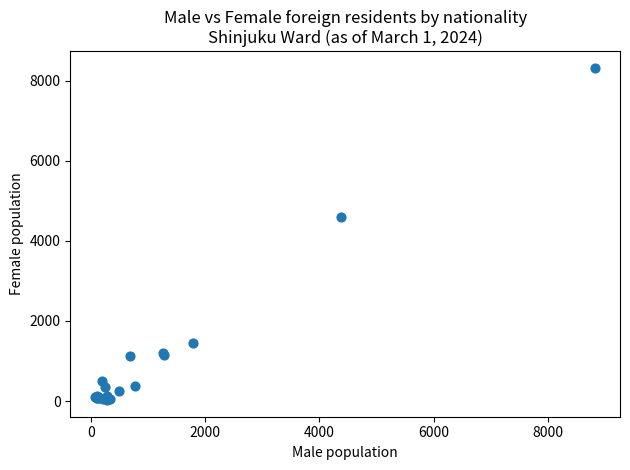

What Y value in the scatter plot is closest to 4173?

4587